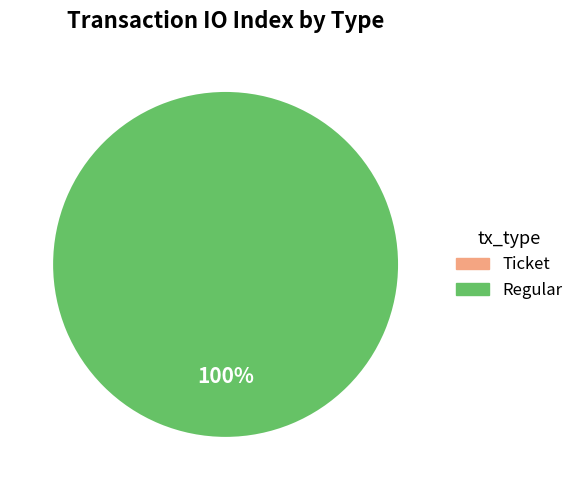

How many segments does this pie chart have?

2